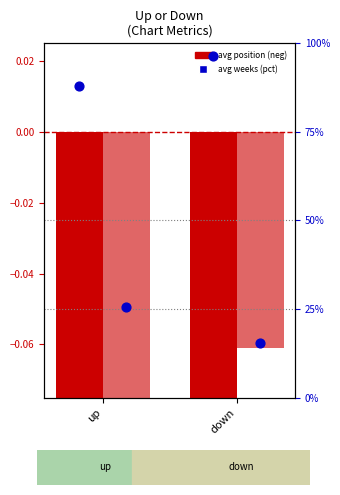

Which series reaches the maximum Y coordinate?

avg weeks (pct)